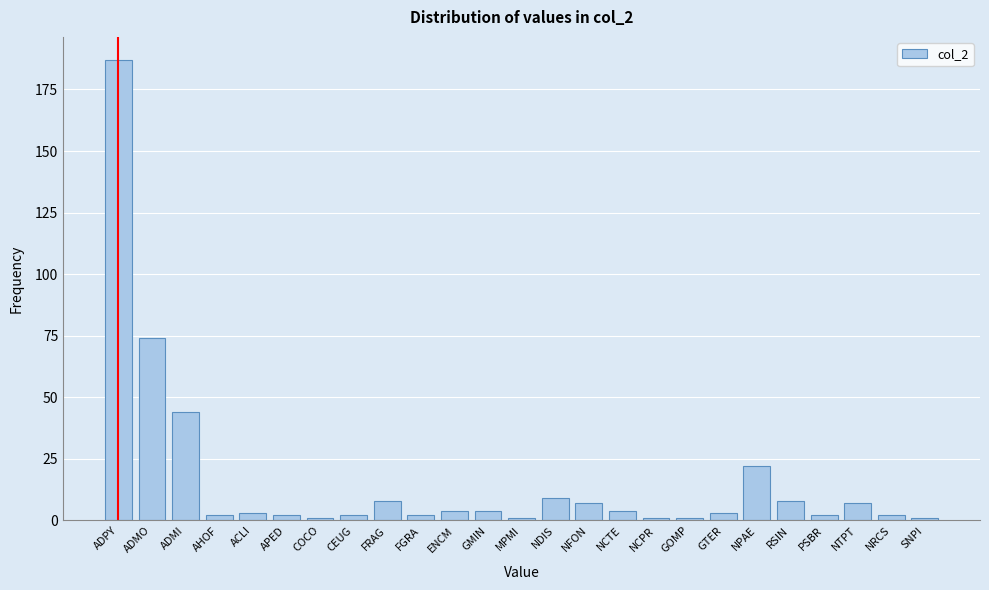

Reading left to right, list all the values displayed in this chart.

ADPY=187	ADMO=74	ADMI=44	AHOF=2	ACLI=3	APED=2	COCO=1	CEUG=2	FRAG=8	FGRA=2	ENCM=4	GMIN=4	MPMI=1	NDIS=9	NFON=7	NCTE=4	NCPR=1	GOMP=1	GTER=3	NPAE=22	RSIN=8	PSBR=2	NTPT=7	NRCS=2	SNPI=1